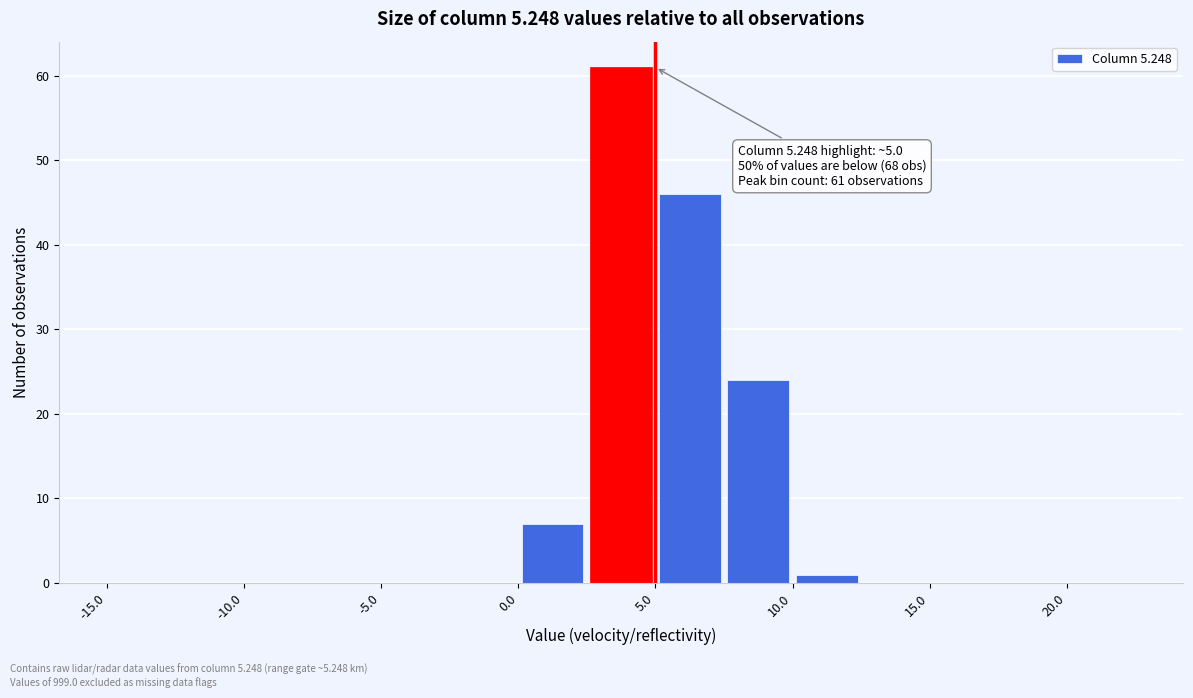

Which range on the x-axis has the tallest bar?

2.5 to 5.0